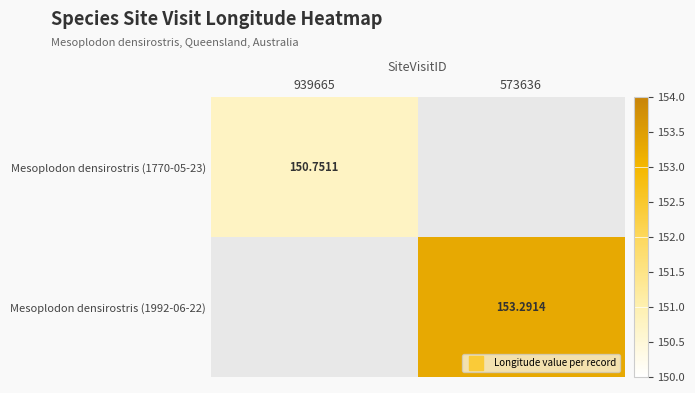

How many categories are shown in the chart?

2